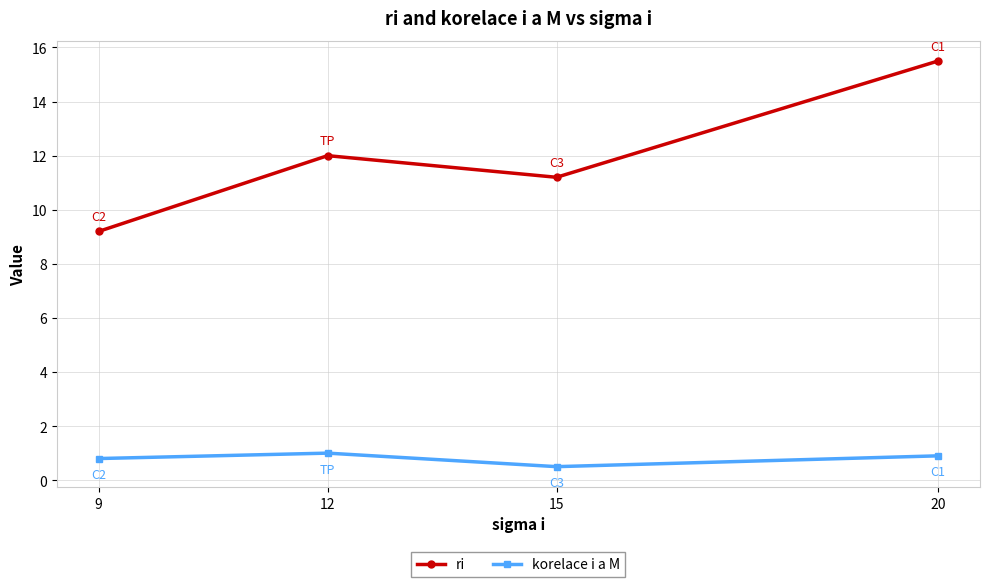

Reading right to left, what are all the values shown in this chart?

ri: 15.5	11.2	12.0	9.2
korelace i a M: 0.9	0.5	1.0	0.8